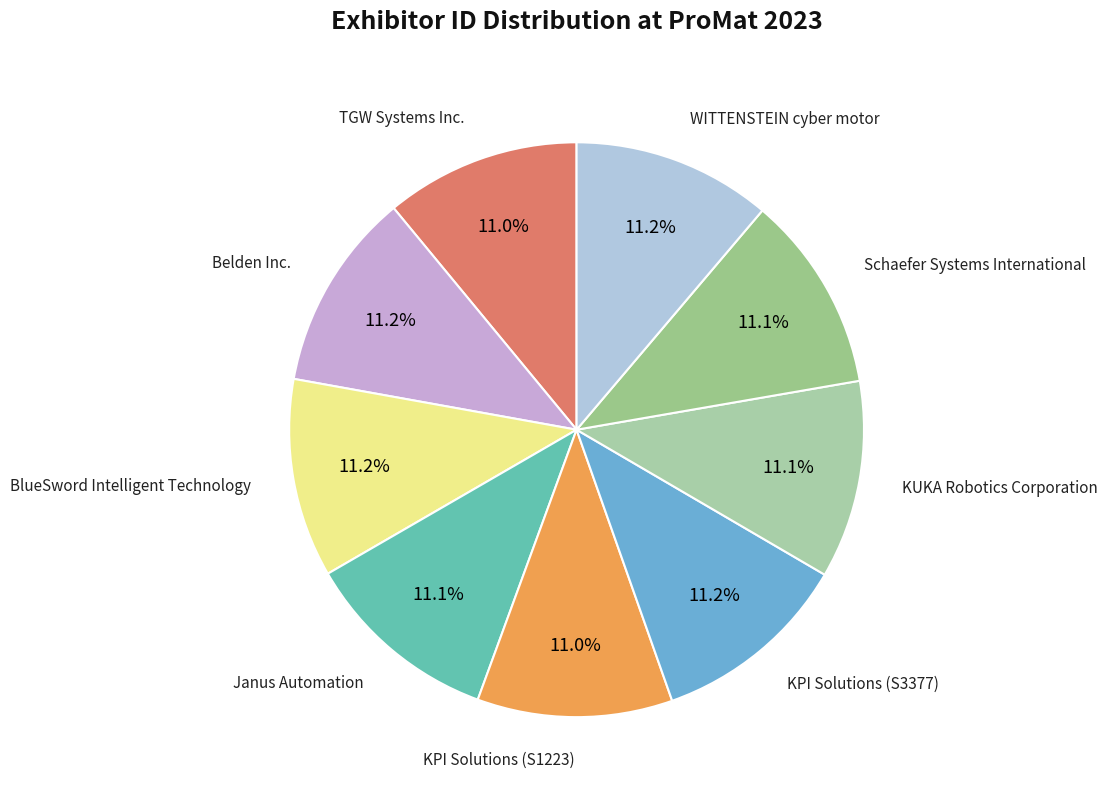

How many slices are in this pie chart?

9